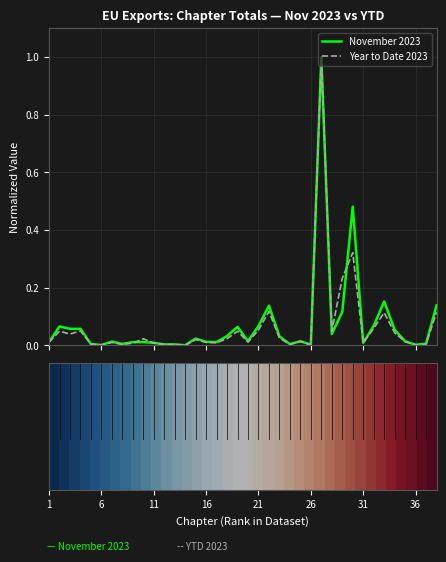

Does the chart have visible grid lines?

Yes